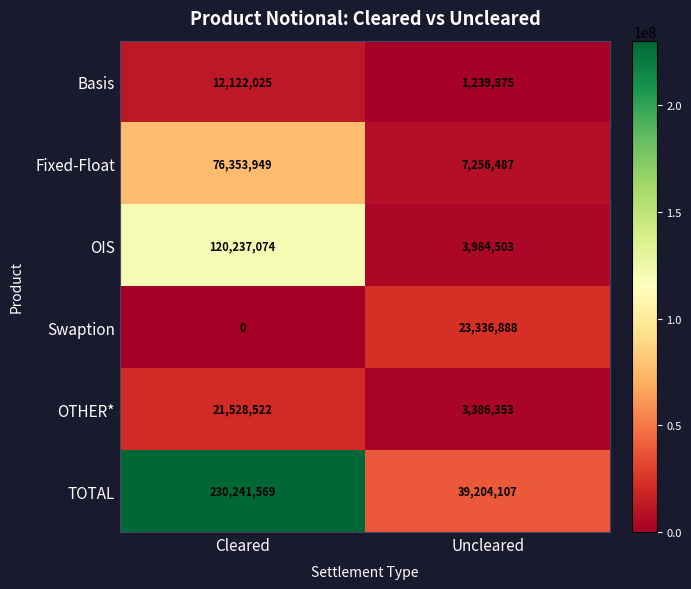

Which series has the largest range (max minus min)?

TOTAL